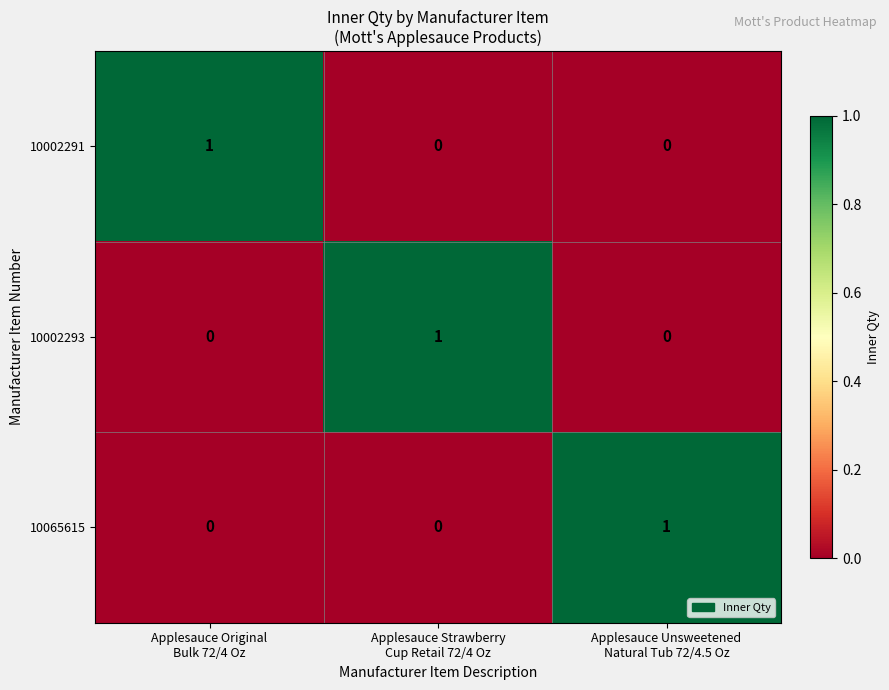

At how many categories does at least one series exceed 0?

3